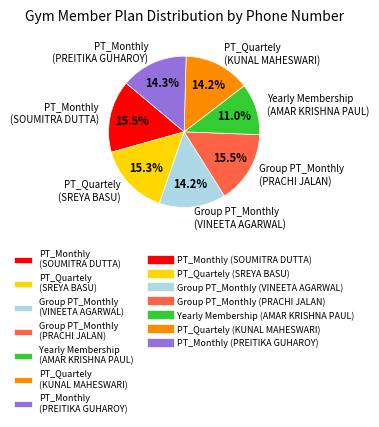

To the nearest percent, what percentage of the pie is Group PT_Monthly (VINEETA AGARWAL)?

14%